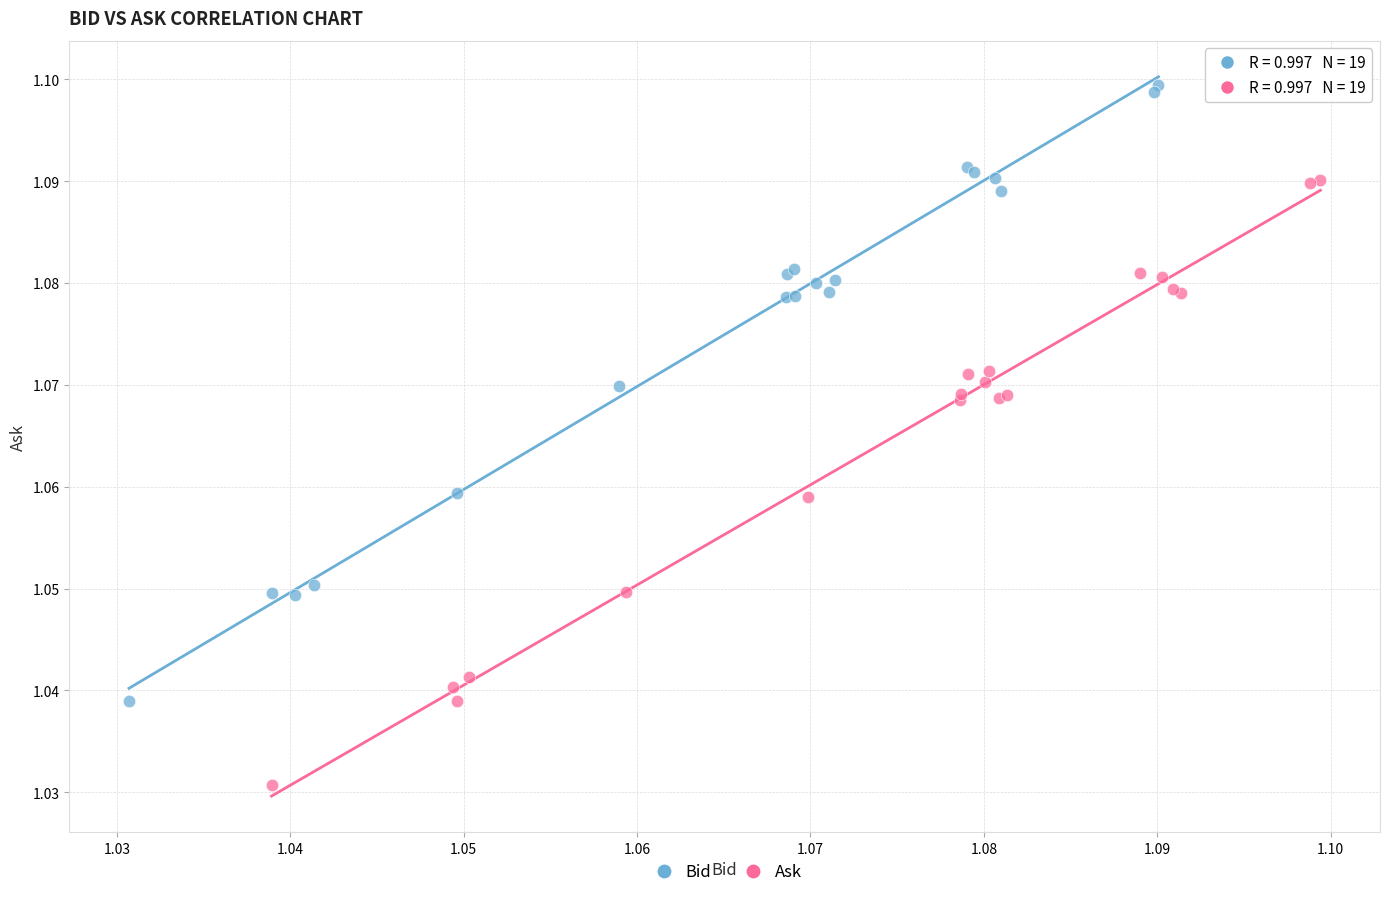

Which series reaches the minimum Y coordinate?

Ask